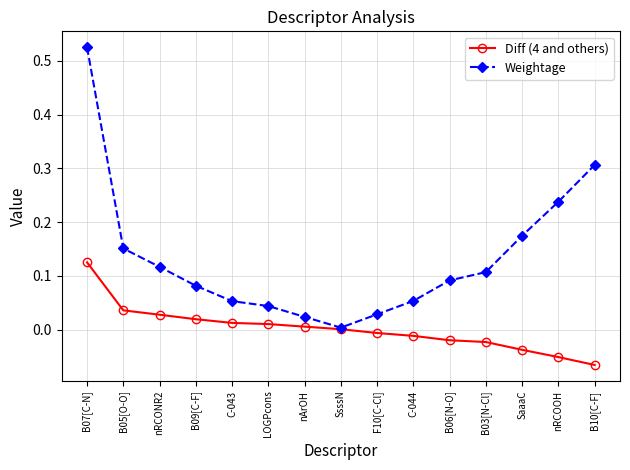

Which category has the lowest value across all series?

B10[C-F]